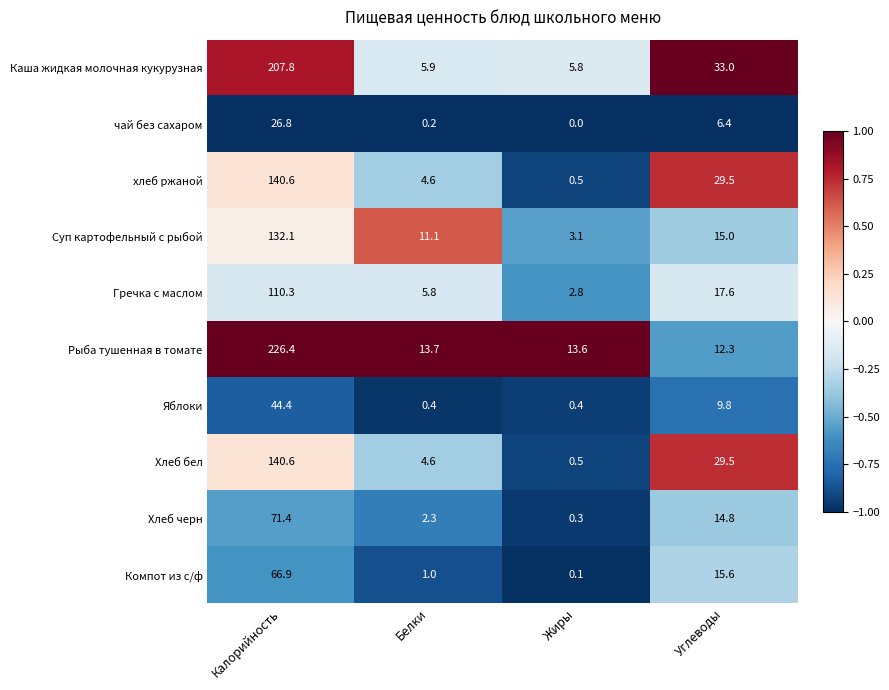

Where does the Хлеб бел series first go above 29?

Калорийность